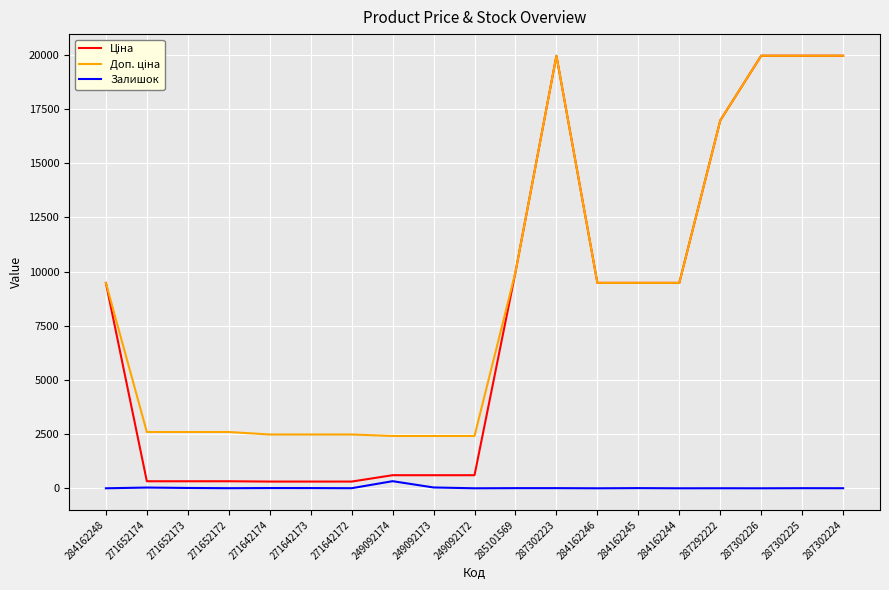

What is the greatest value displayed?

19964.2